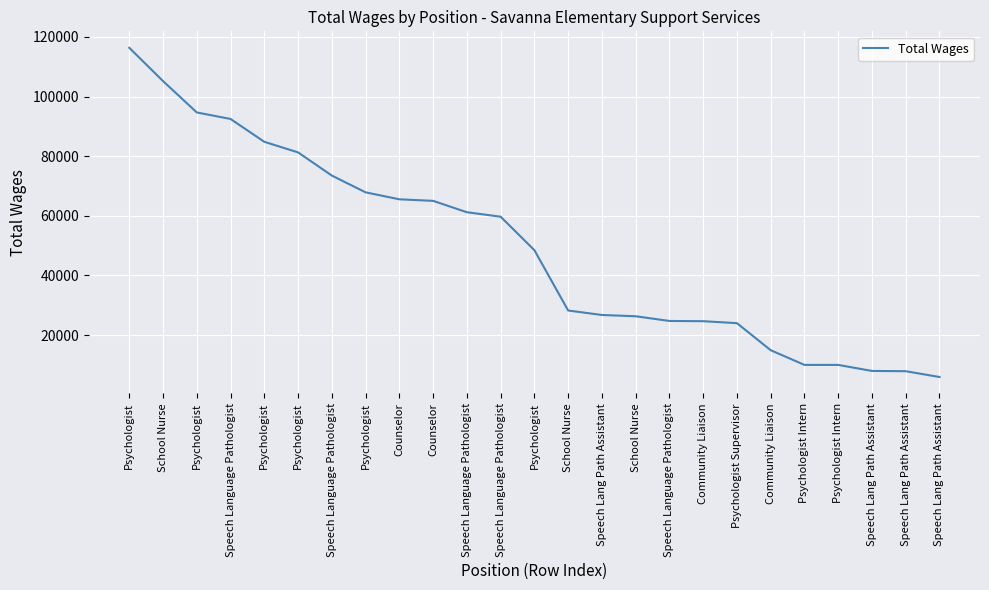

True or false: the data has more than 1 interior local peaks.

False